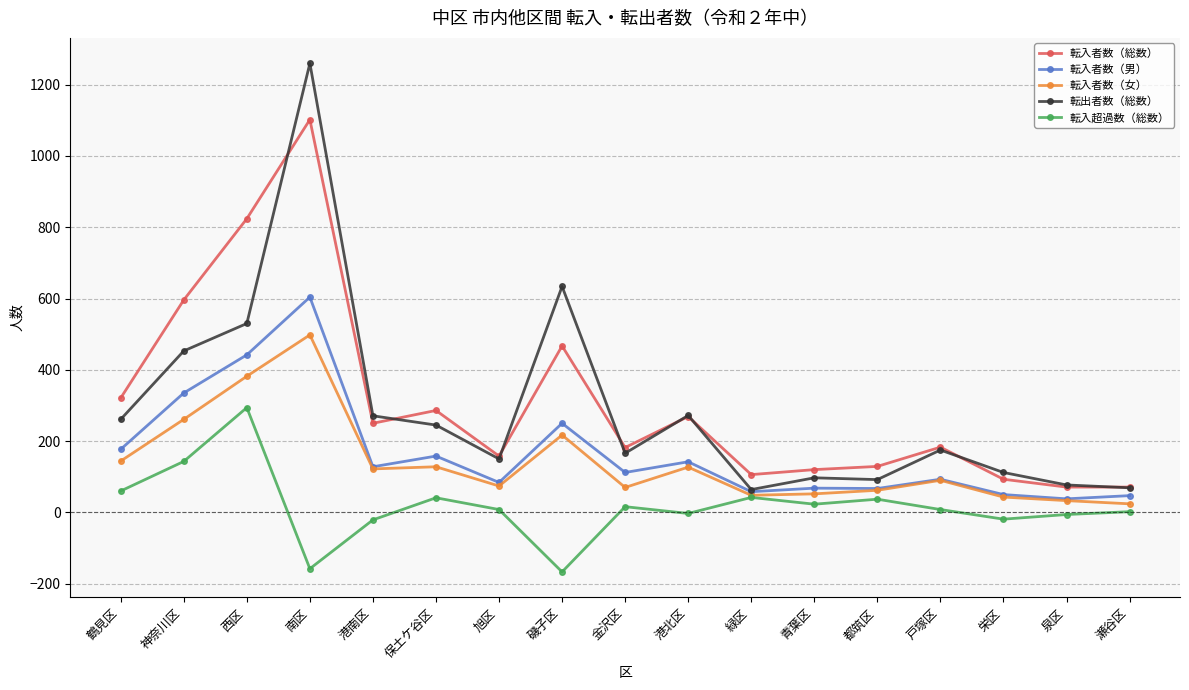

At which category does 転入超過数（総数） reach its first local valley?

南区